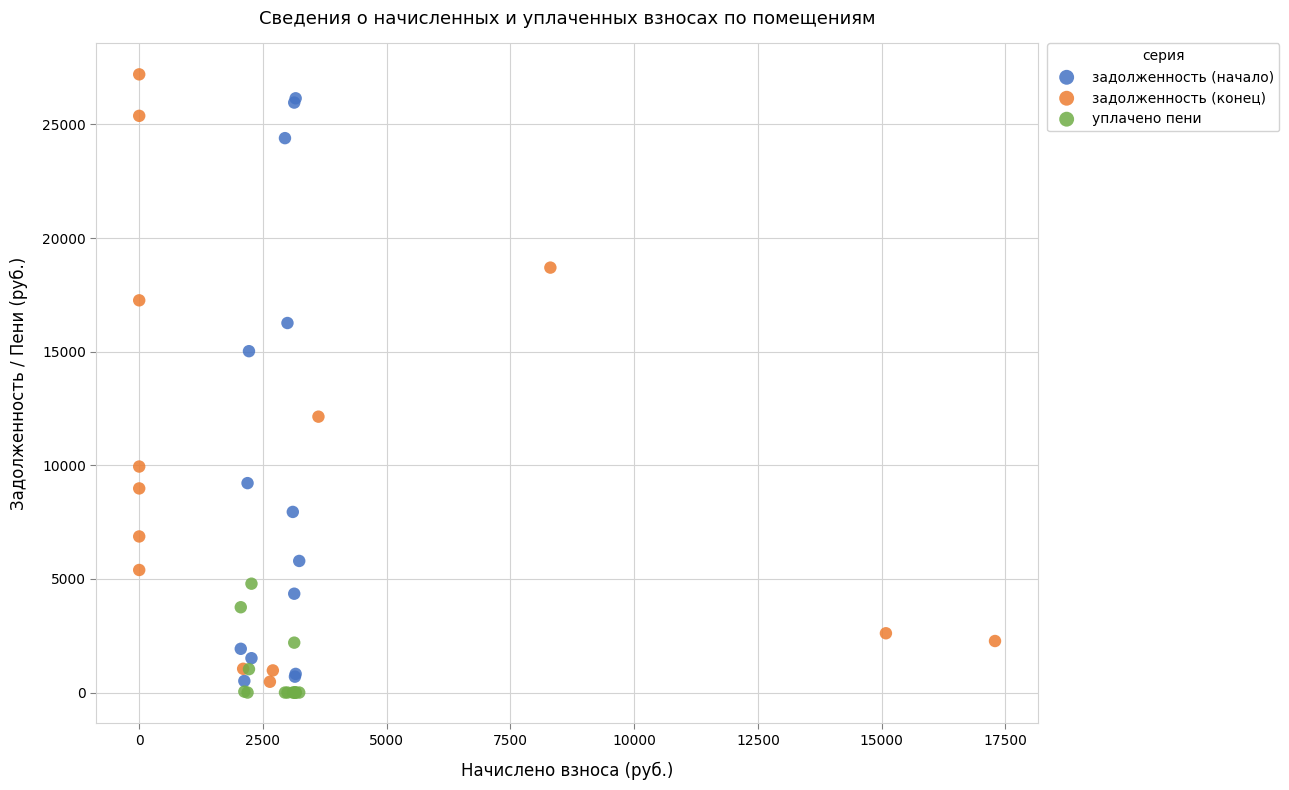

Which series reaches the maximum Y coordinate?

задолженность (конец)